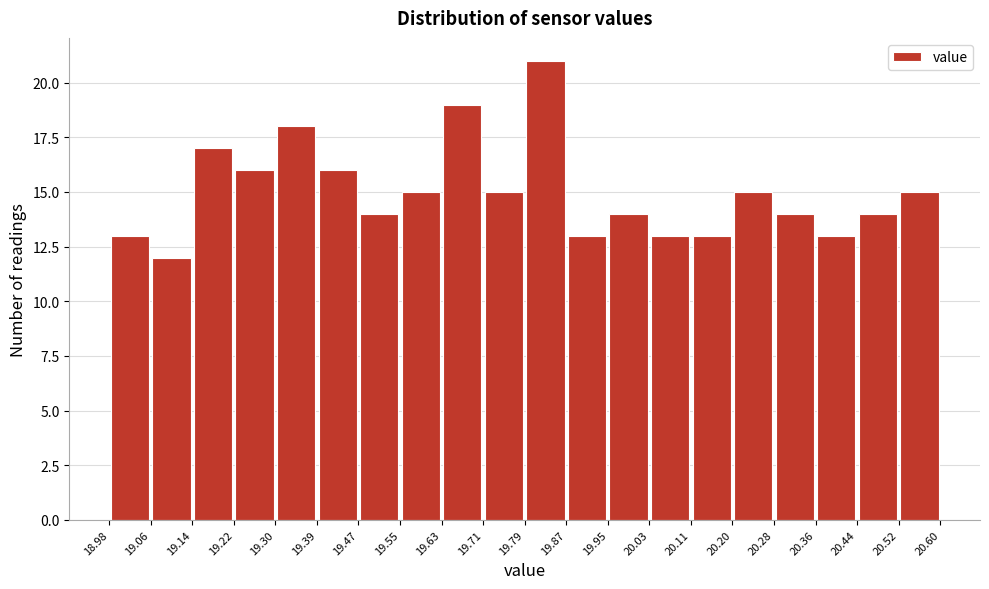

What is the height of the bar covering 19.63 to 19.71 on the x-axis? The values are not printed on the chart, so give them approximately, as read against the axis.

19